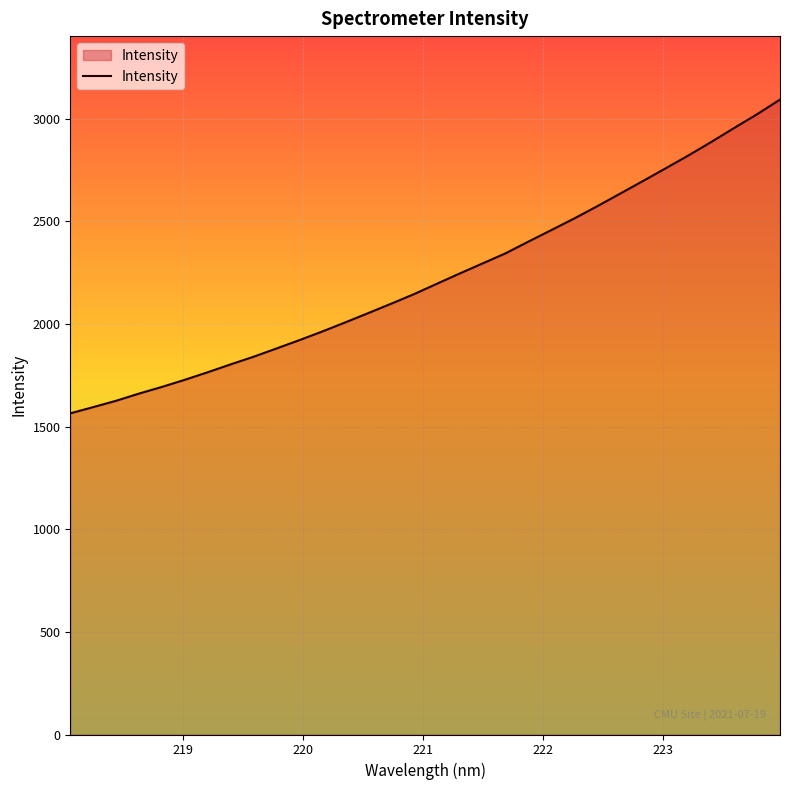

Reading right to left, what are all the values shown in this chart?

3092.5	3021.5	2954.5	2886.6	2820.8	2757.8	2695.5	2634.0	2572.6	2513.2	2456.8	2400.8	2343.6	2294.6	2245.5	2195.3	2144.8	2098.1	2052.4	2007.3	1963.1	1921.0	1880.3	1840.1	1802.9	1764.6	1727.8	1693.1	1660.7	1625.5	1594.7	1564.4